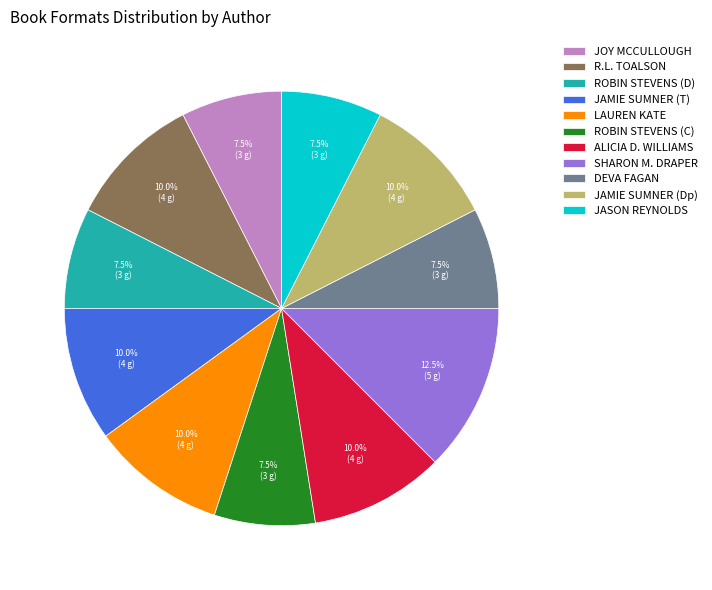

What is the largest slice in the pie chart?

SHARON M. DRAPER